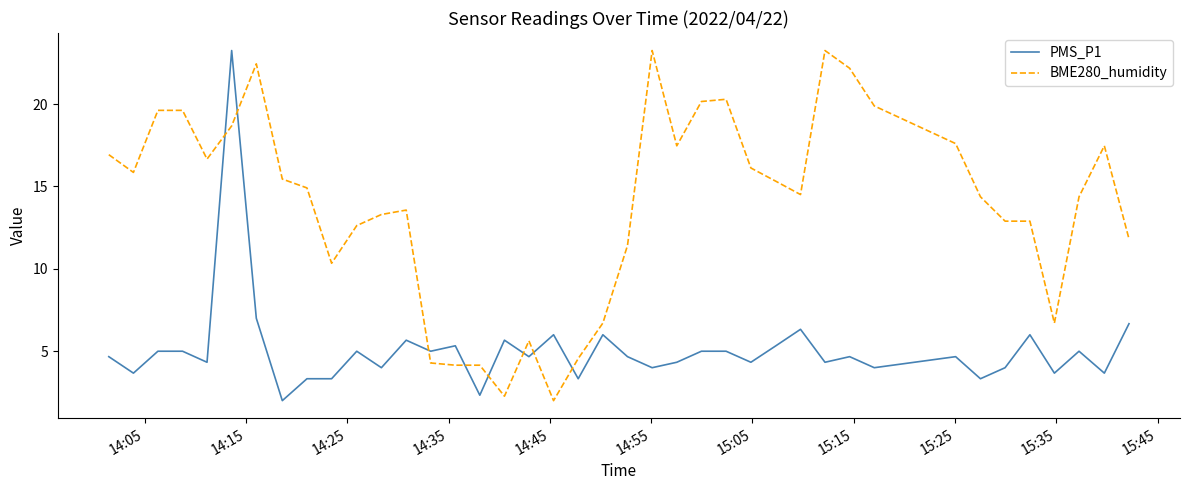

After their last crossing, which series has the higher values: BME280_humidity or PMS_P1?

BME280_humidity